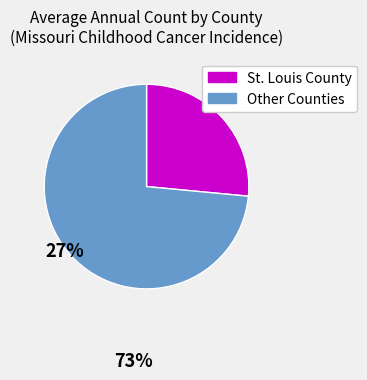

Count the number of slices in the pie.

2